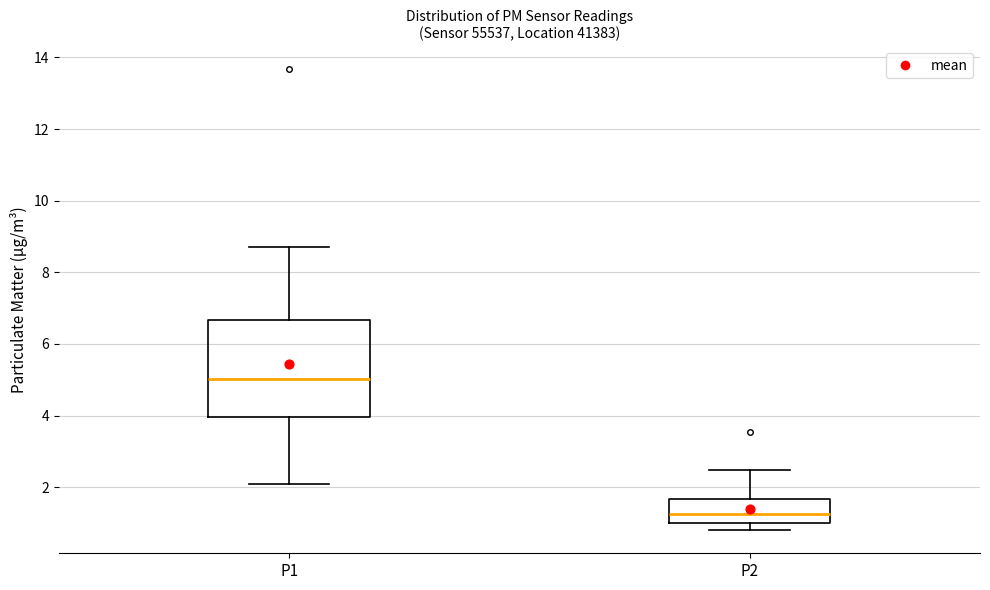

Reading left to right, read every box against the y-axis: the position of its median line, the range the box covers, and the ends of its whiskers. The values are not printed on the chart, so give them approximately, as read against the axis.

P1: median 5.0, box 4.0 to 6.6, whiskers 2.0 to 8.8
P2: median 1.2, box 1.0 to 1.6, whiskers 0.8 to 2.4